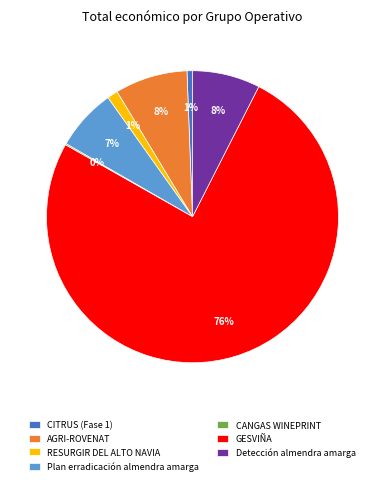

What is the largest slice in the pie chart?

GESVIÑA